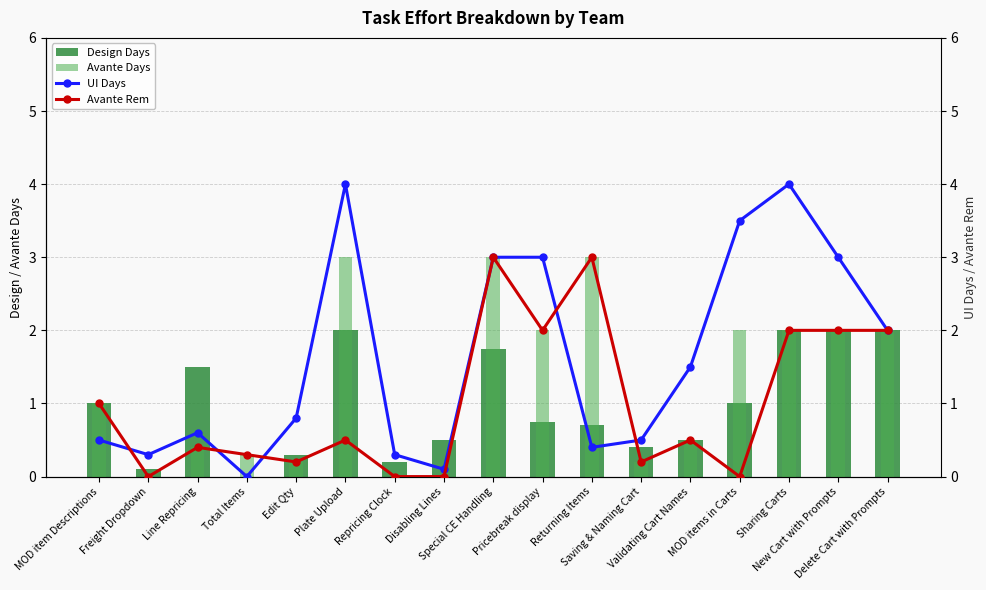

Where is UI Days nearest to the value 2?

Delete Cart with Prompts